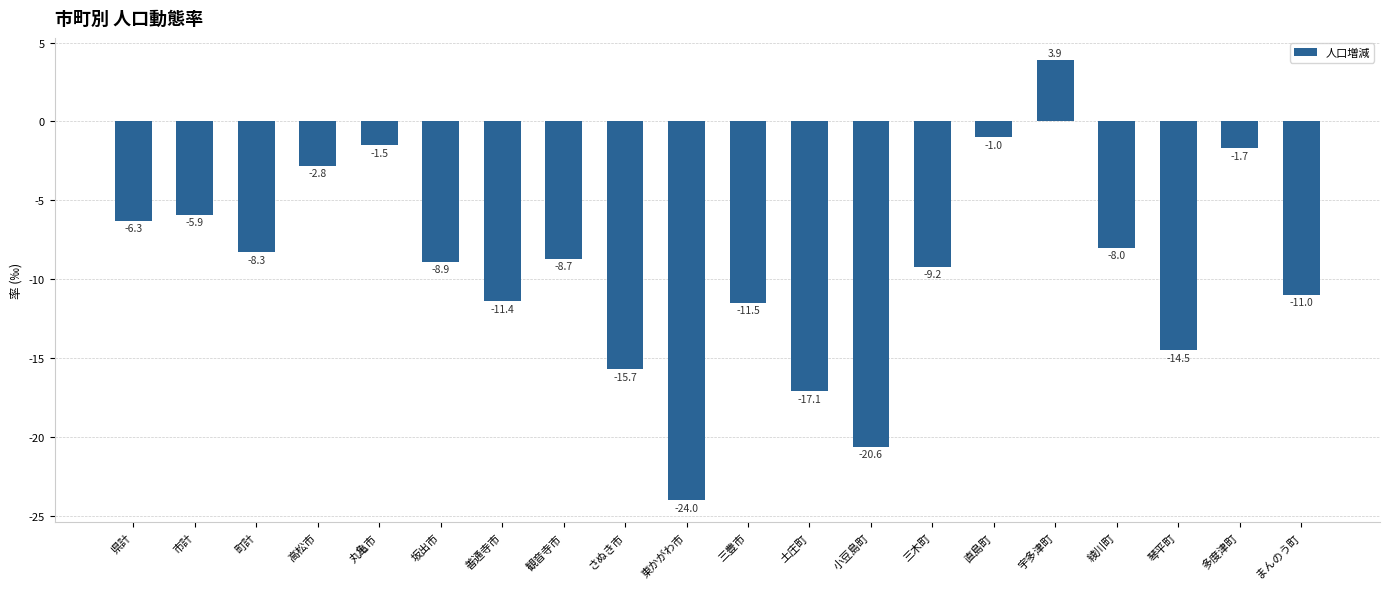

How many series are shown in this chart?

1